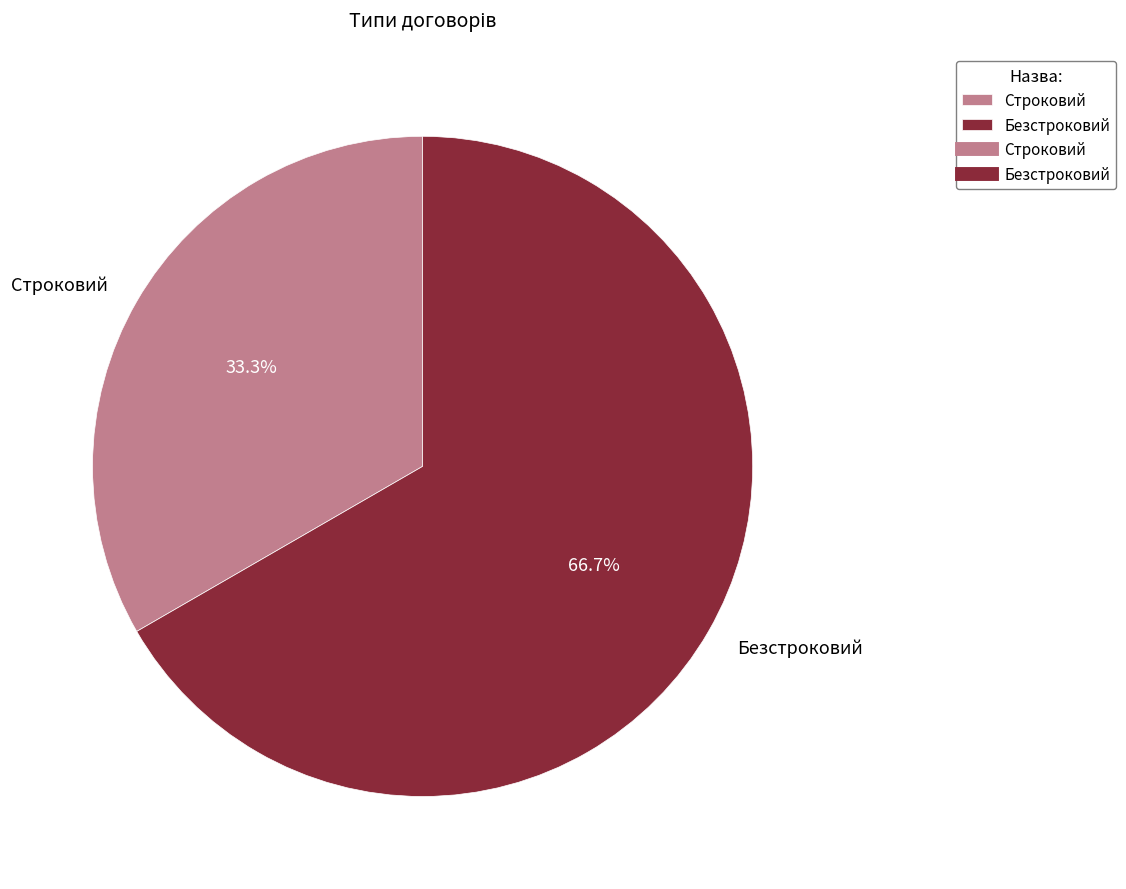

The Безстроковий slice represents 67% of the pie. True or false?

True